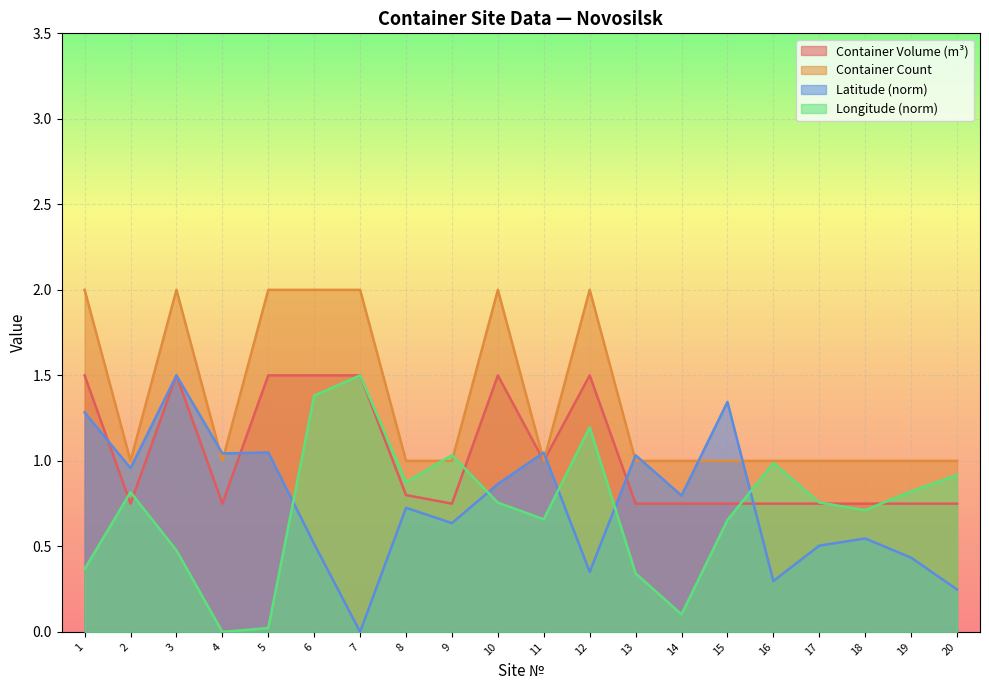

At which category is the sum across all series the highest?

3